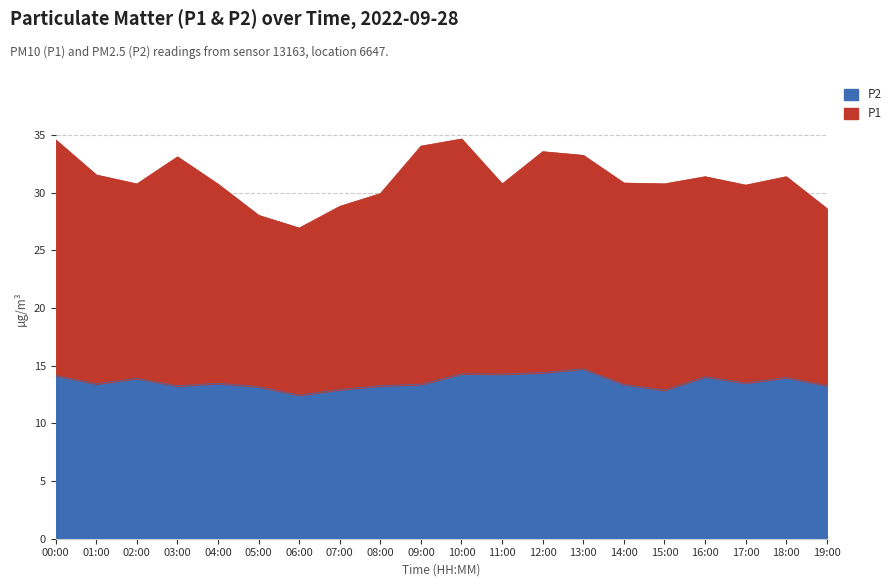

Which has a higher value, 12:00 or 09:00?

12:00